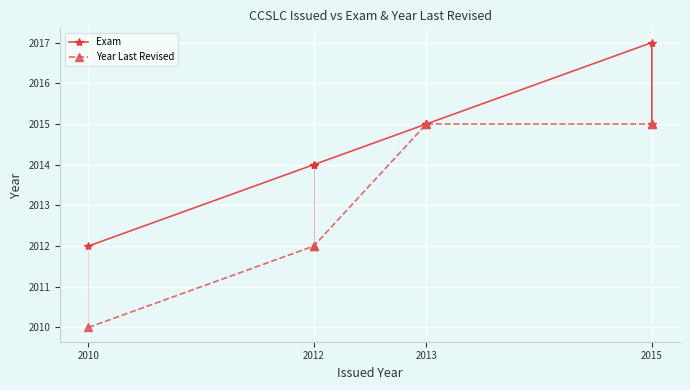

At which label is Year Last Revised closest to 2012?

2012